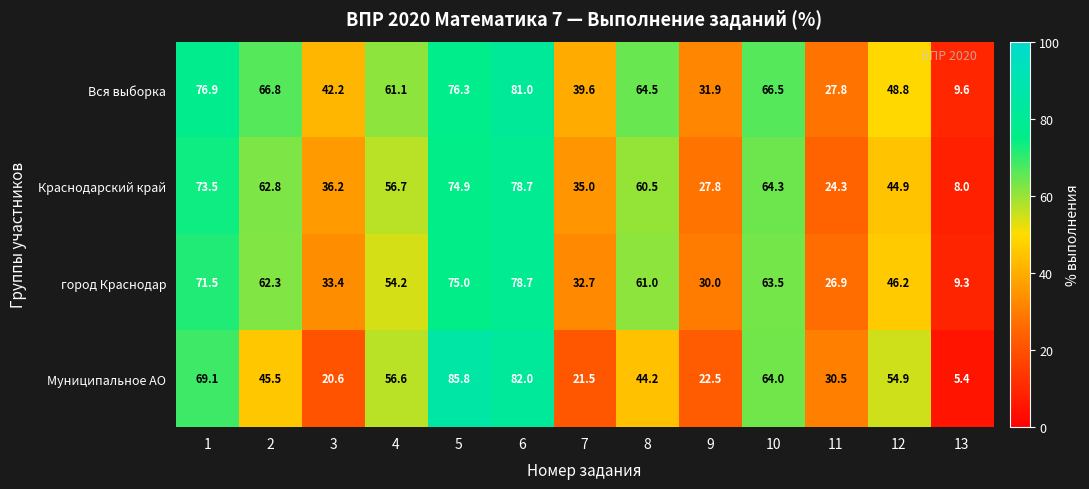

At which category is the sum across all series the highest?

6